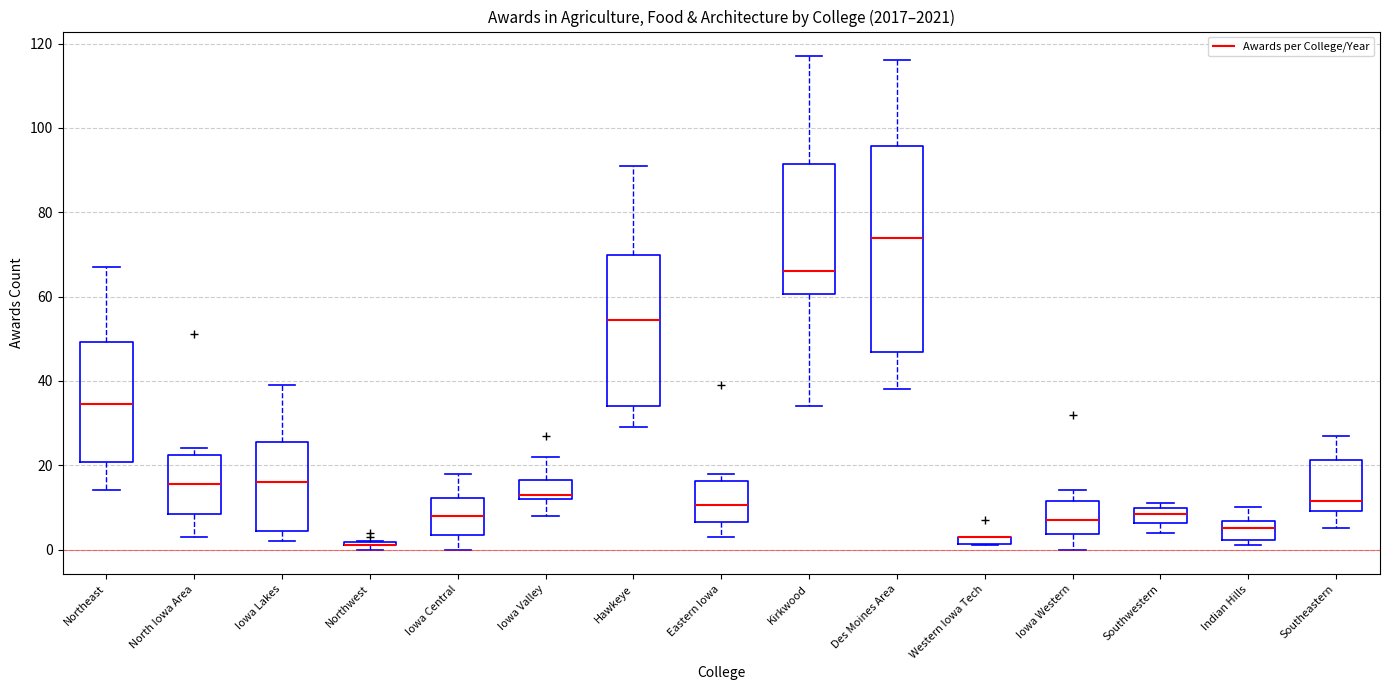

Where does the lower whisker of the box for Hawkeye end on the y-axis? The values are not printed on the chart, so give them approximately, as read against the axis.

30